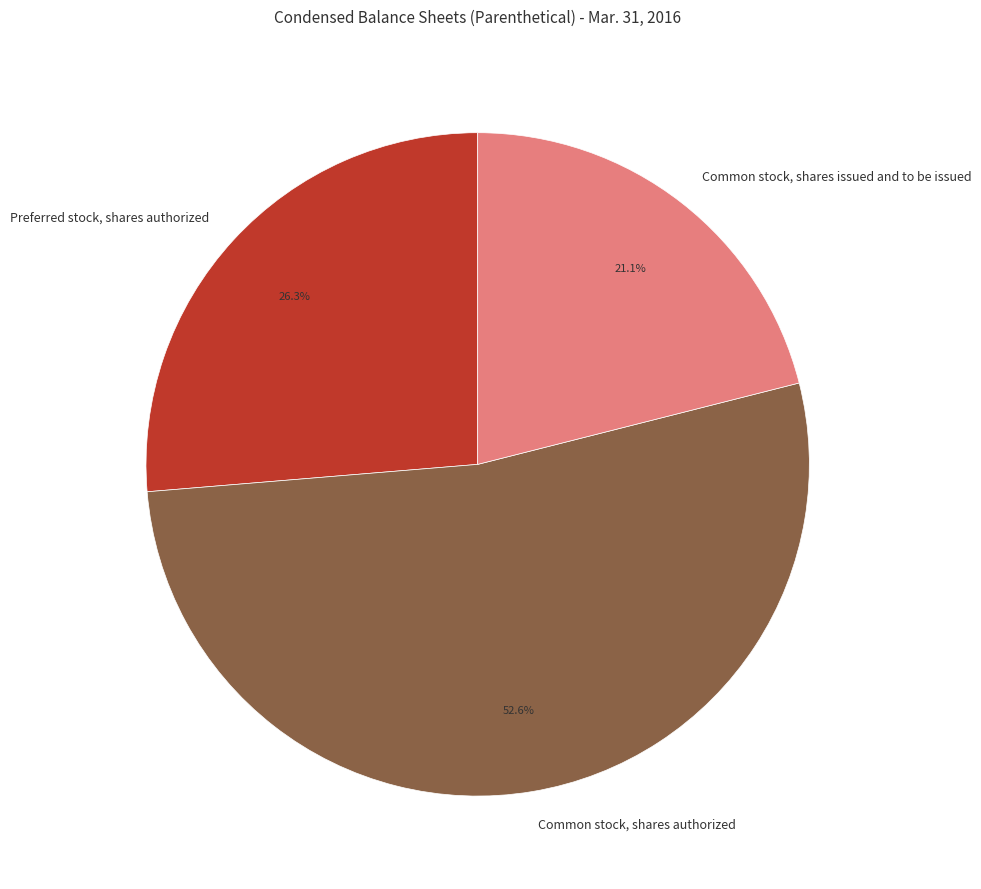

Combined, do Common stock, shares issued and to be issued and Preferred stock, shares authorized account for over 50%?

No